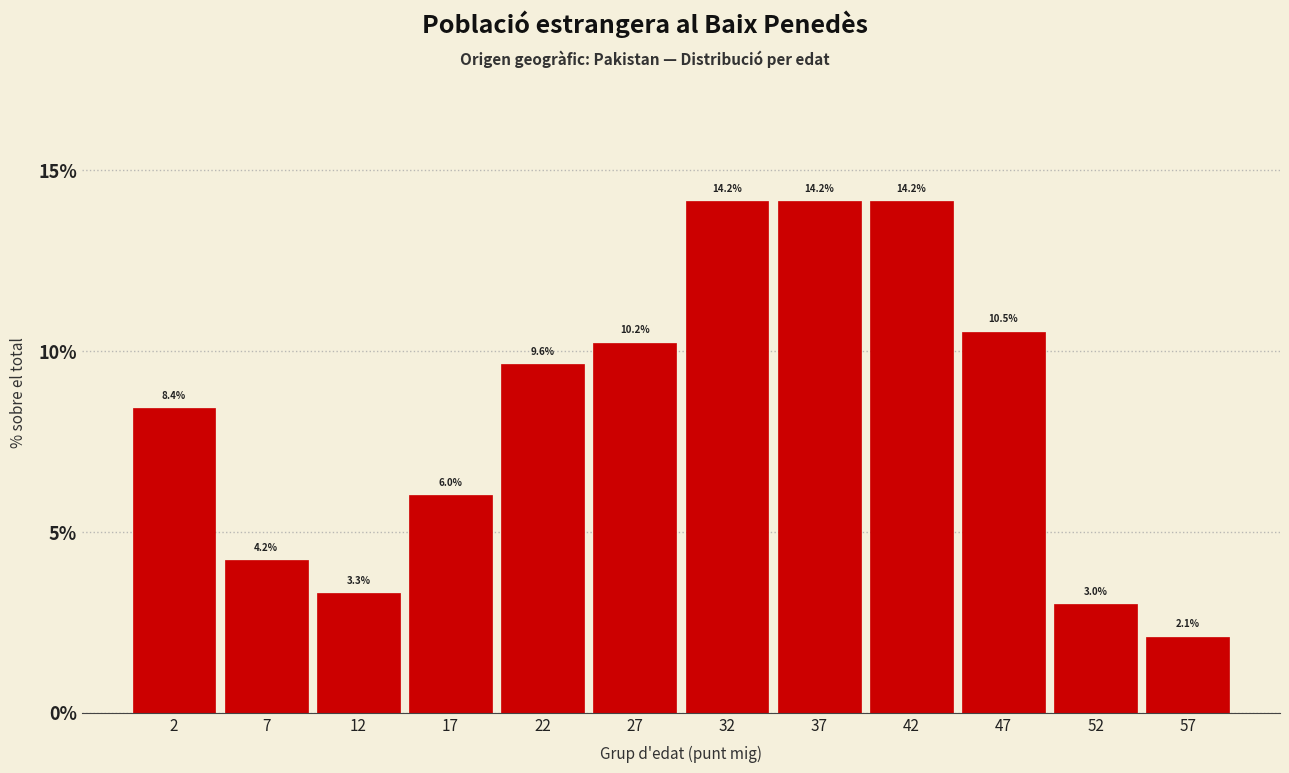

Reading left to right, extract all data points from this chart.

2=8.4	7=4.2	12=3.3	17=6.0	22=9.6	27=10.2	32=14.2	37=14.2	42=14.2	47=10.5	52=3.0	57=2.1